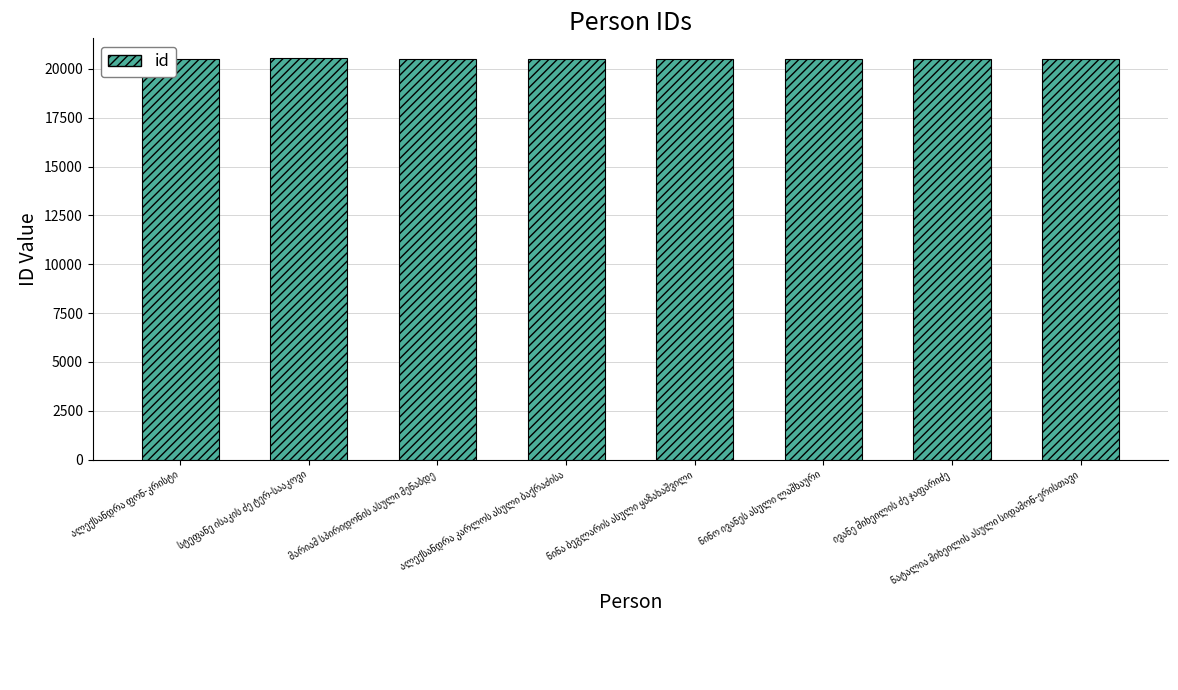

What is the sum of all values?

164144